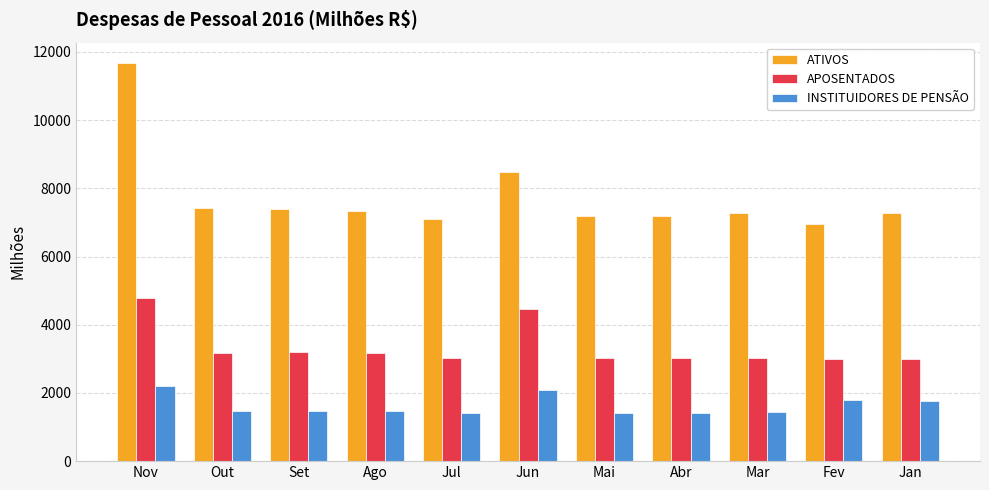

What is the total value across all series at Out?

12051.4